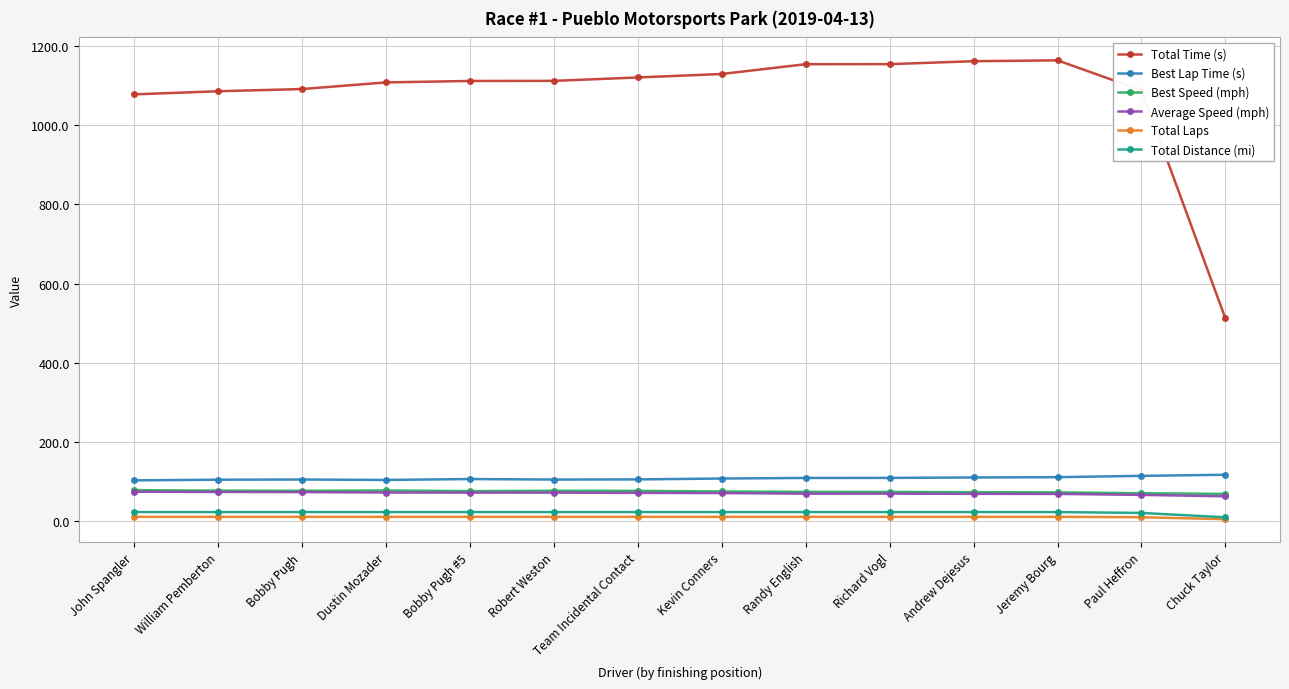

What is the sum of the Total Laps values at Jeremy Bourg and Richard Vogl?

20.0